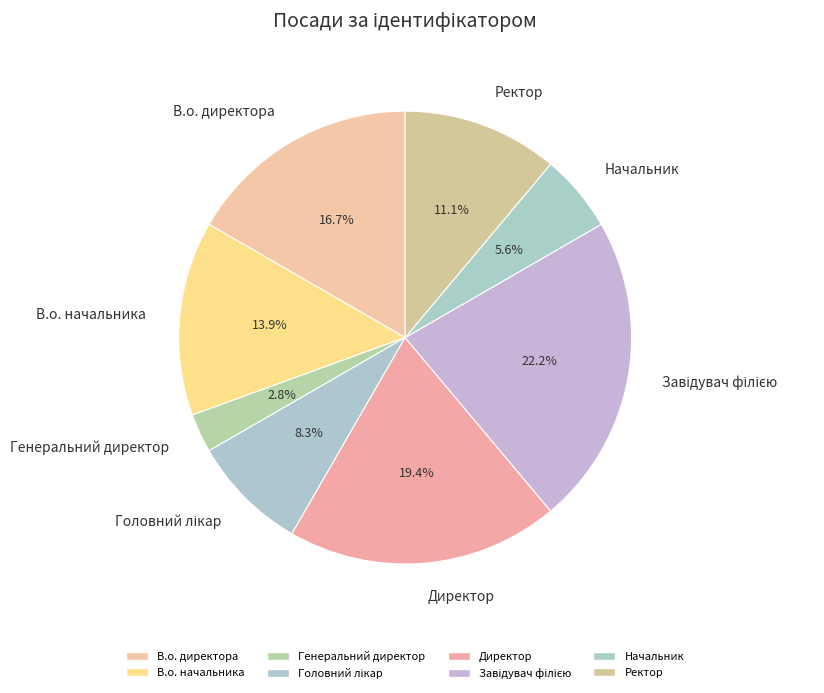

How many slices are in this pie chart?

8